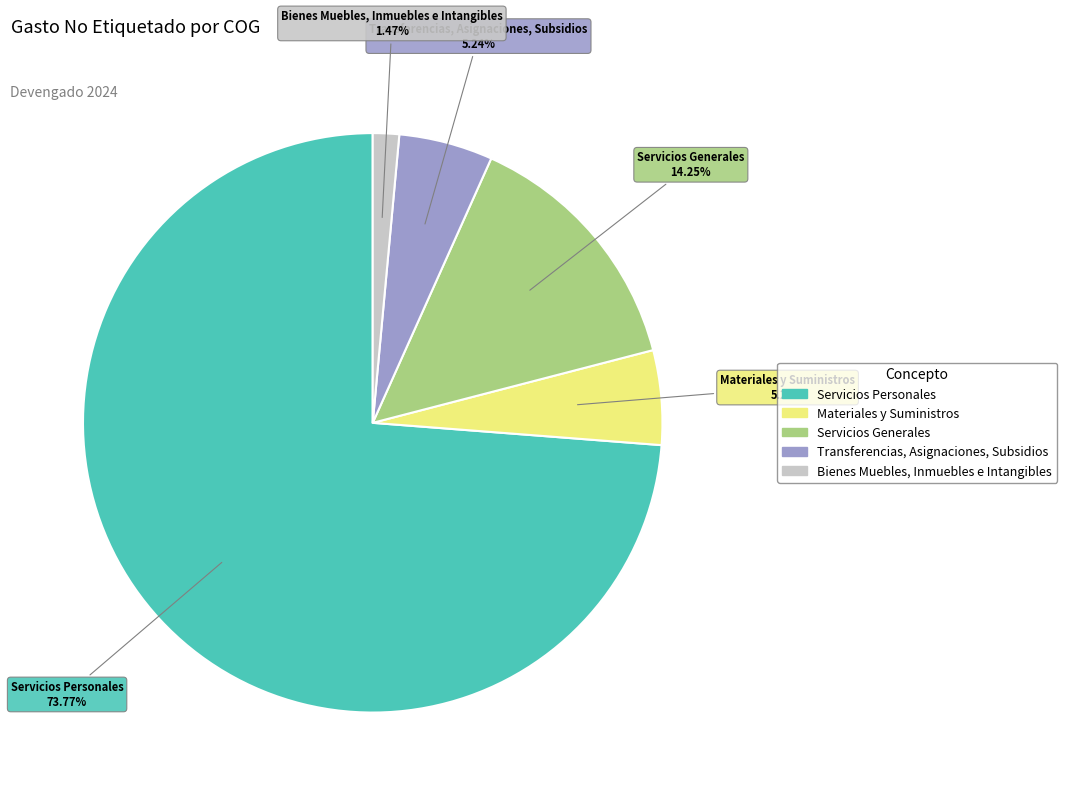

Which category accounts for the majority?

Servicios Personales